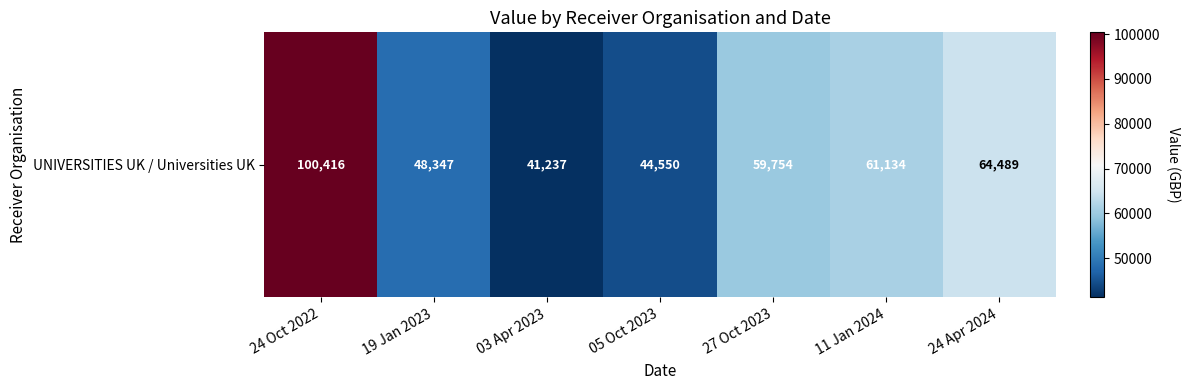

What value does the data have at 11 Jan 2024, to the nearest 100?

61100